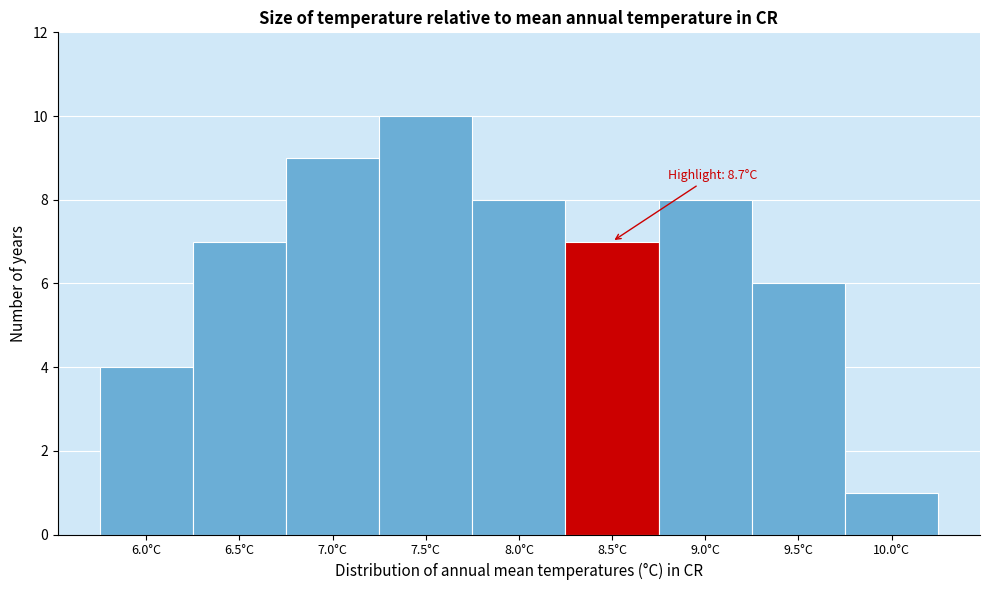

Reading right to left, transcribe all the data shown in this chart.

10.0°C=1	9.5°C=6	9.0°C=8	8.5°C=7	8.0°C=8	7.5°C=10	7.0°C=9	6.5°C=7	6.0°C=4